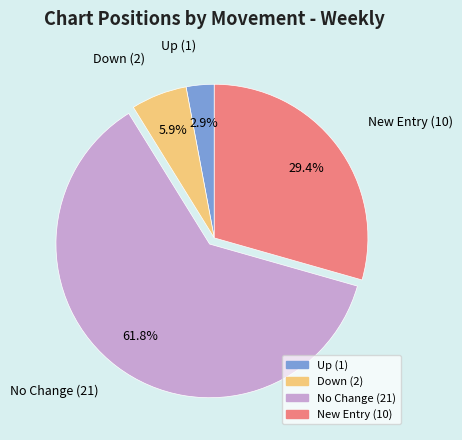

Is there a majority slice in this chart?

Yes